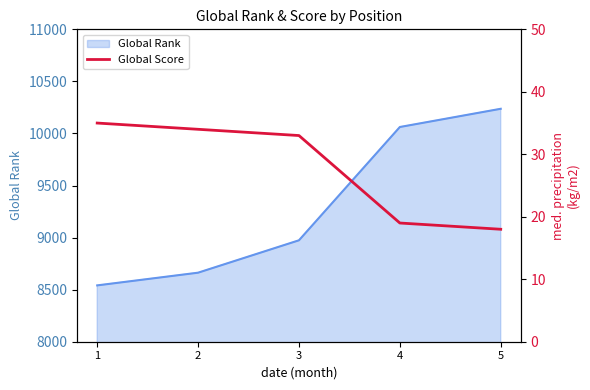

What is the lowest value of the Global Rank series?

8541